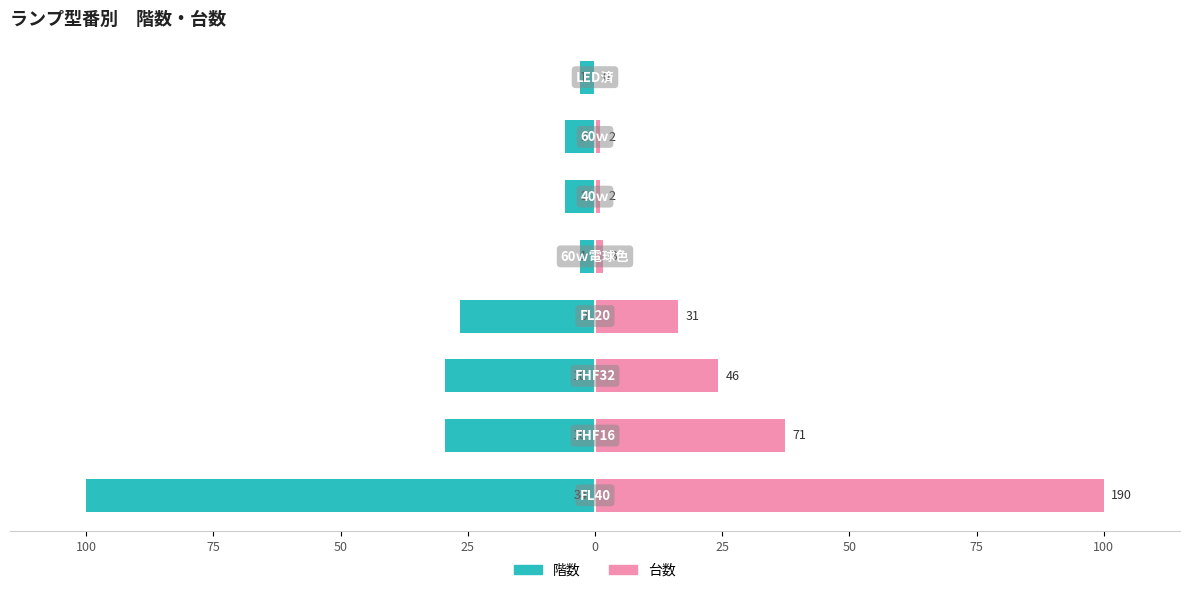

How many values in the 階数 series exceed -5?

2